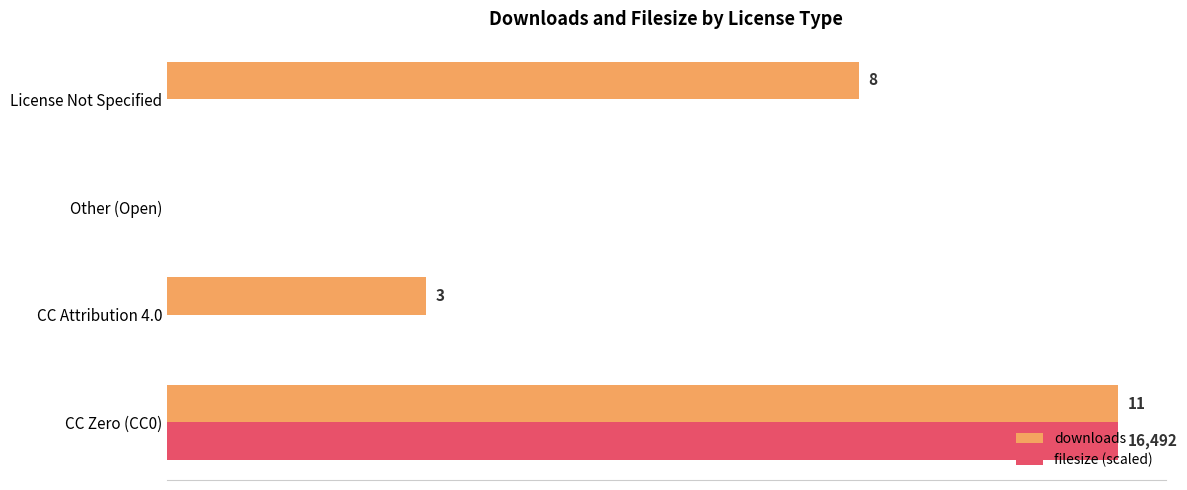

Which category has the highest value in the downloads series?

CC Zero (CC0)